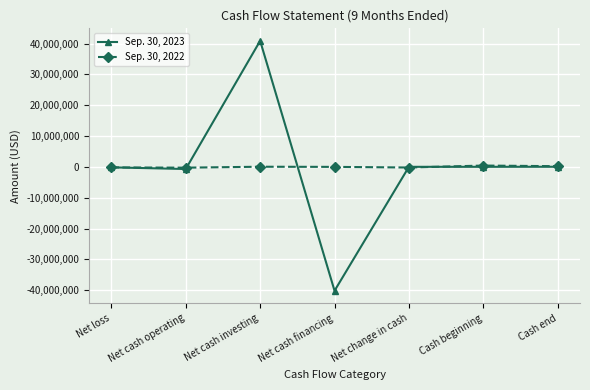

List the series in order of their overall mean, lowest first.

Sep. 30, 2023, Sep. 30, 2022